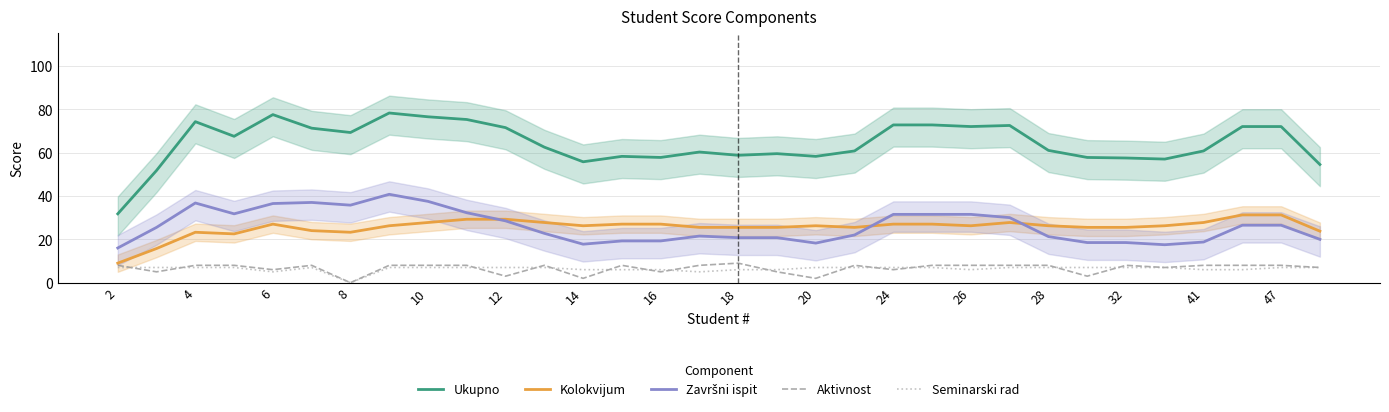

Is it true that Ukupno equals 71.5 at 12?

True